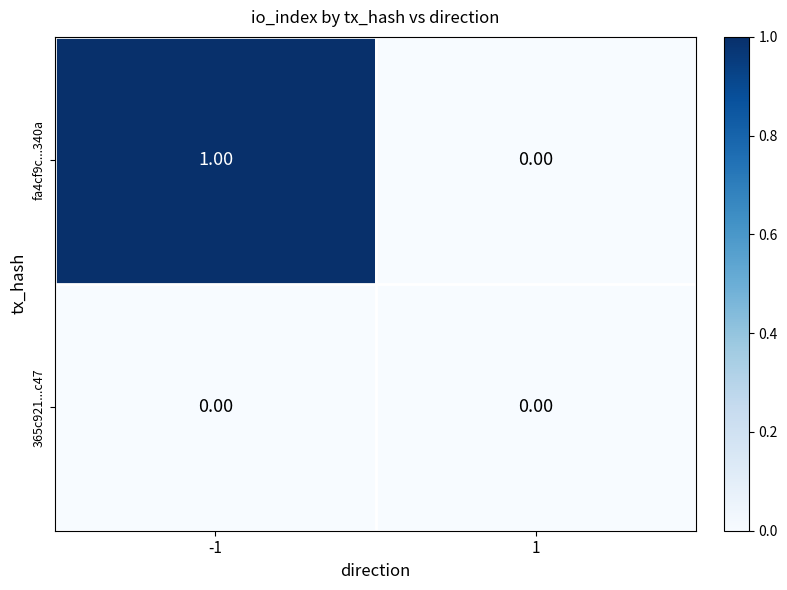

How many values in fa4cf9c...340a are above zero?

1